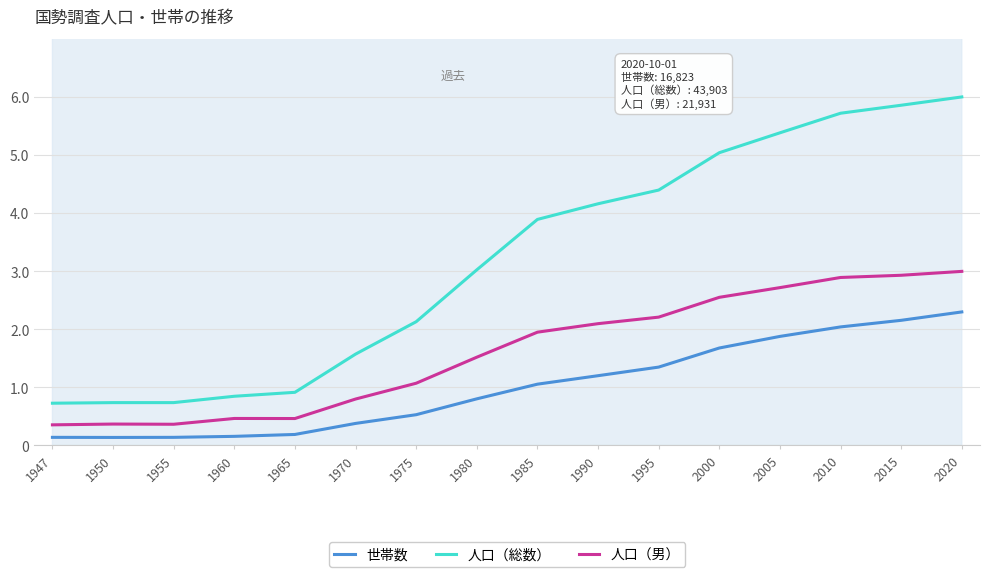

Which category has the highest value in the 世帯数 series?

2020